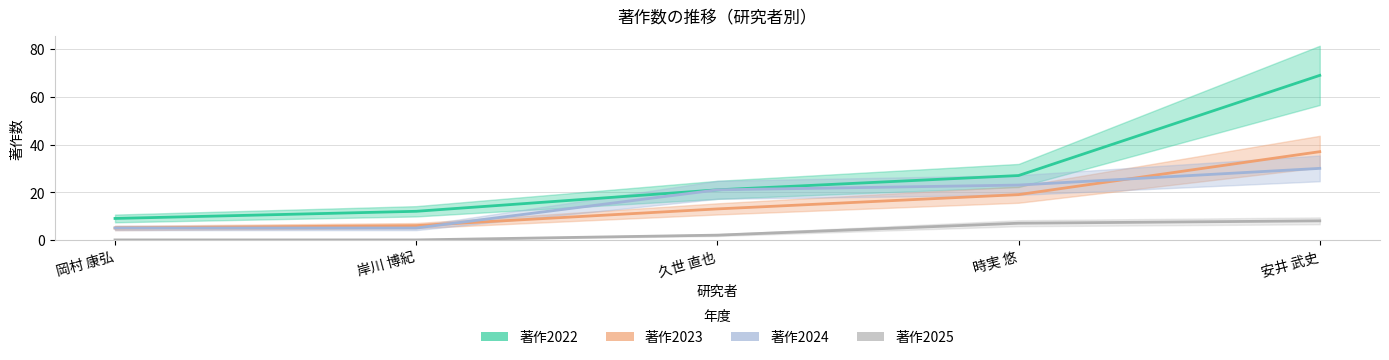

Which series changed the most between 久世 直也 and 安井 武史?

著作2022